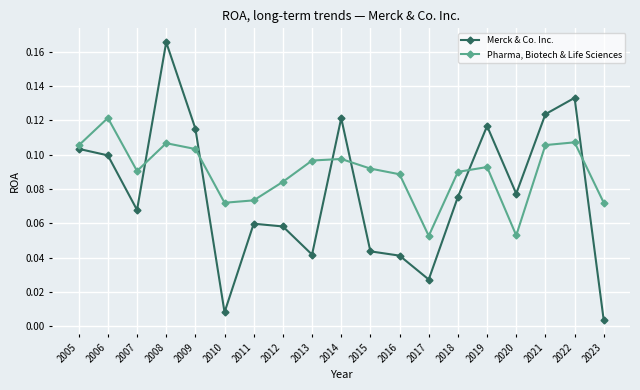

Between 2005 and 2015, which series saw the biggest shift?

Merck & Co. Inc.